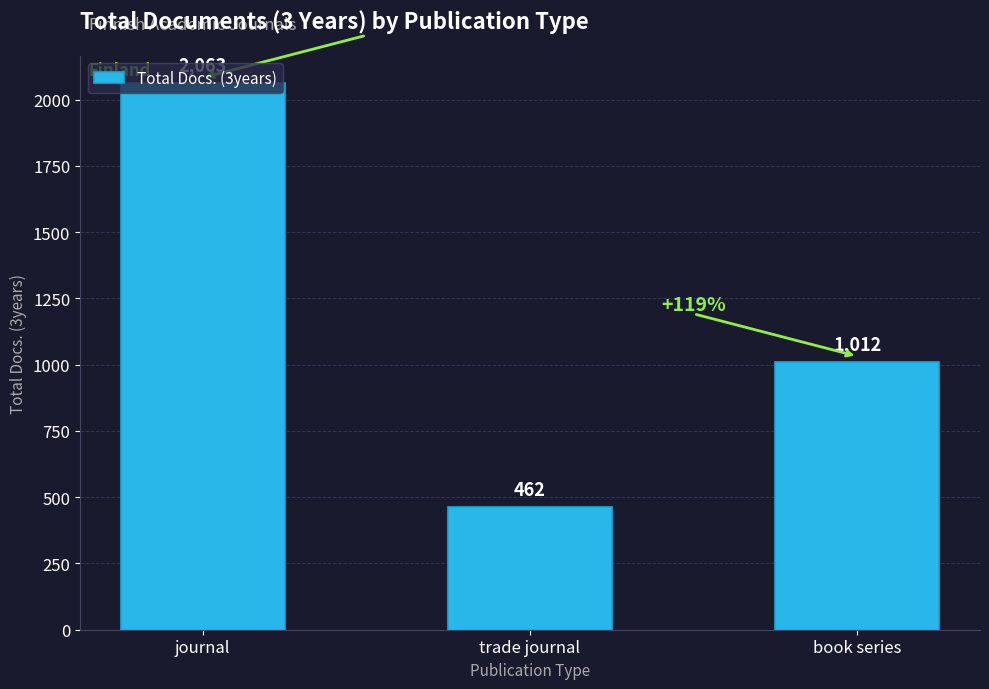

How many values are below 1012?

1